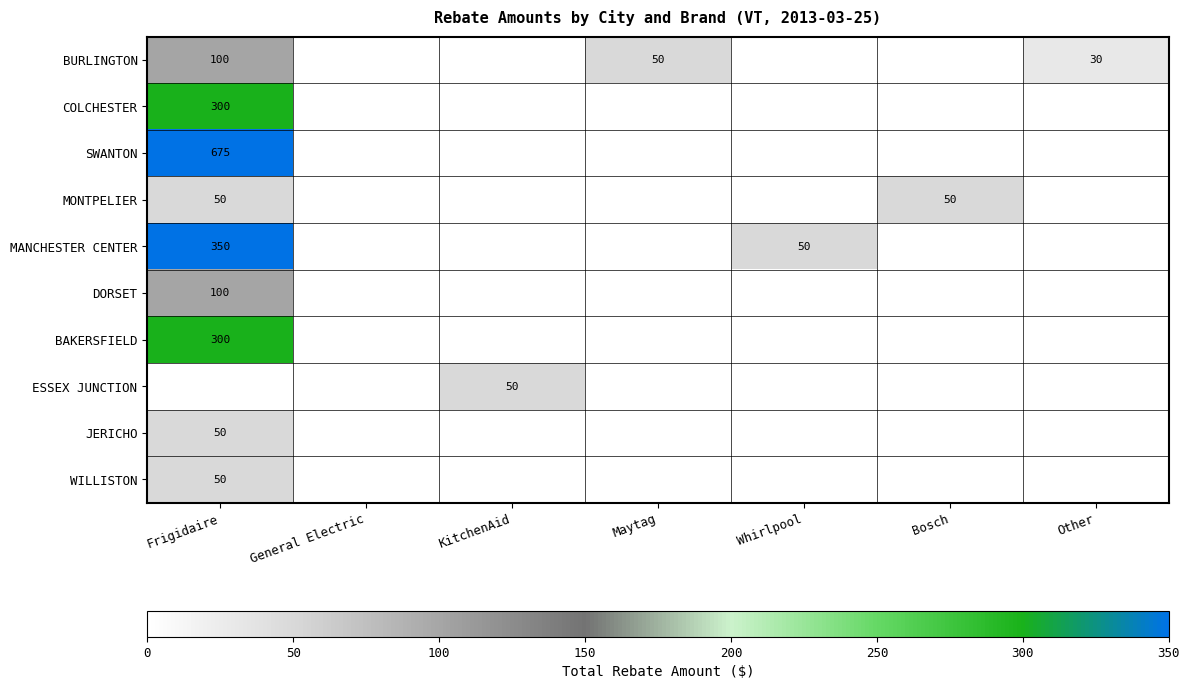

Is it true that BURLINGTON equals 22 at Maytag?

False